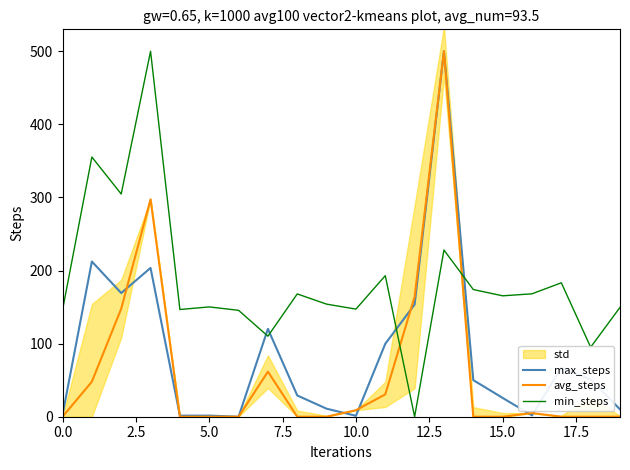

List the series in order of their peak value, lowest first.

max_steps, avg_steps, min_steps